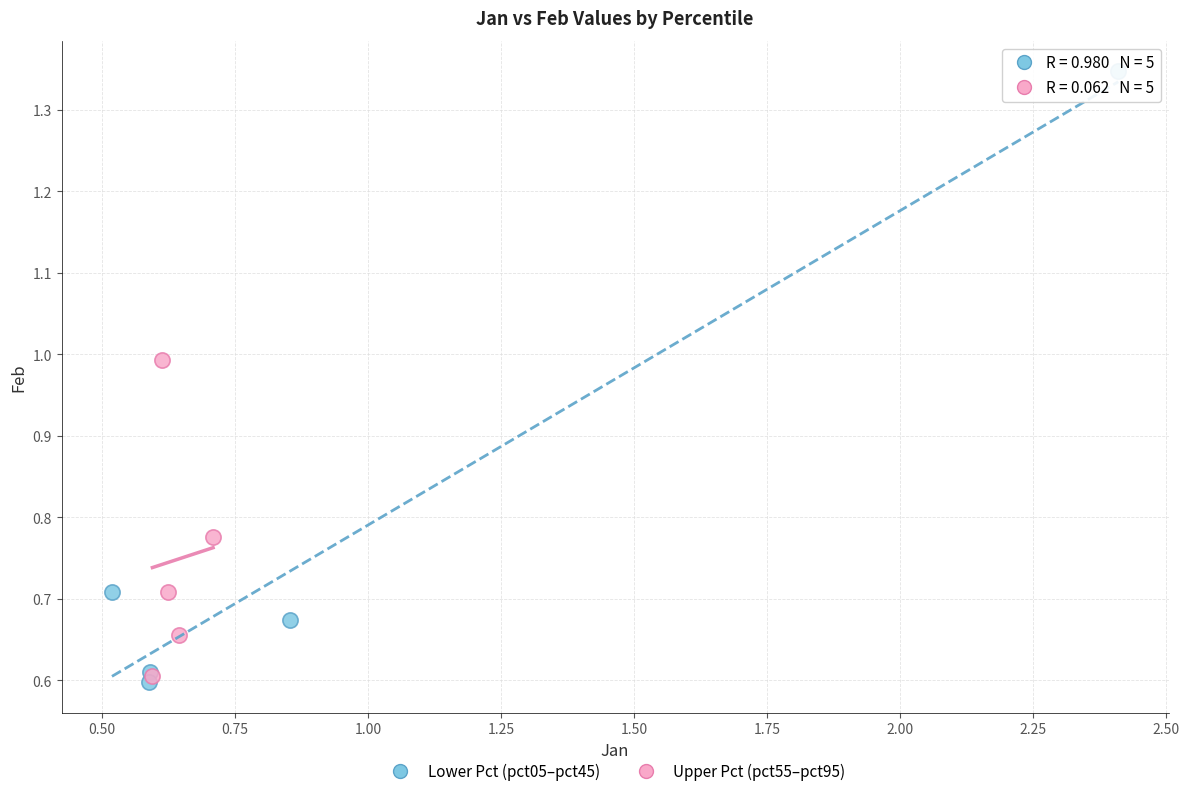

Which series reaches the maximum Y coordinate?

Lower Pct (pct05–pct45)